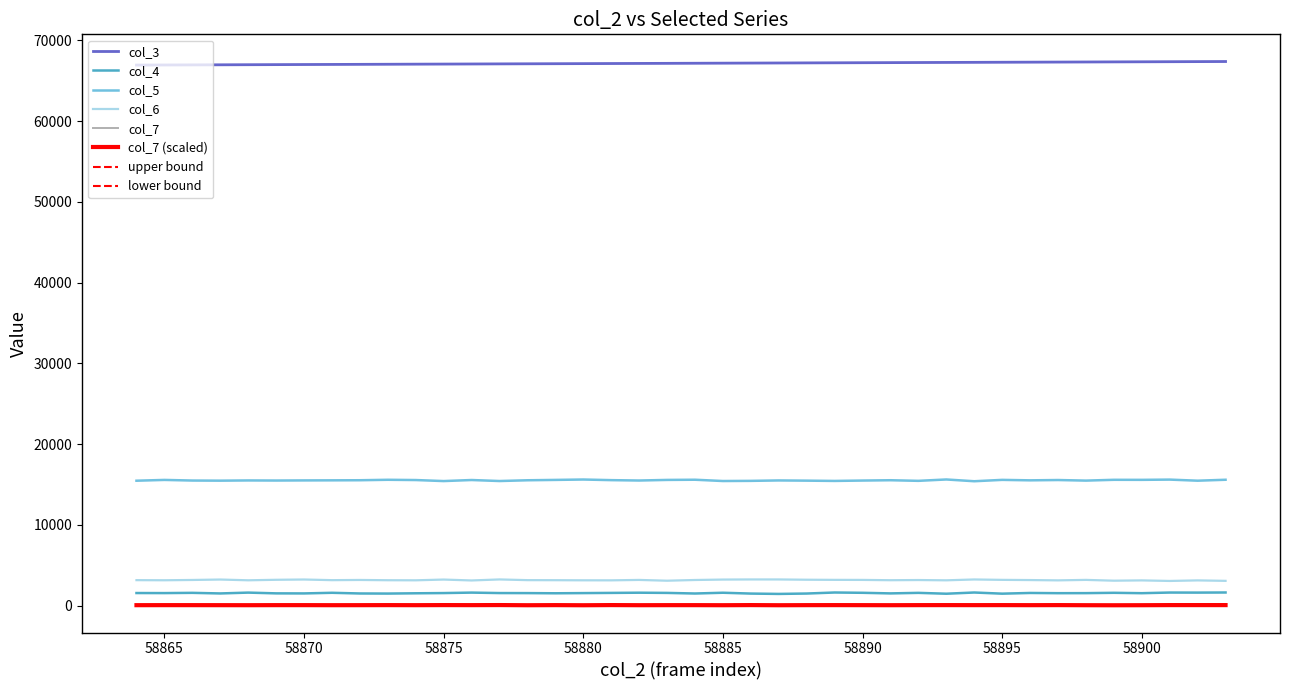

How many lines are shown in the chart?

8